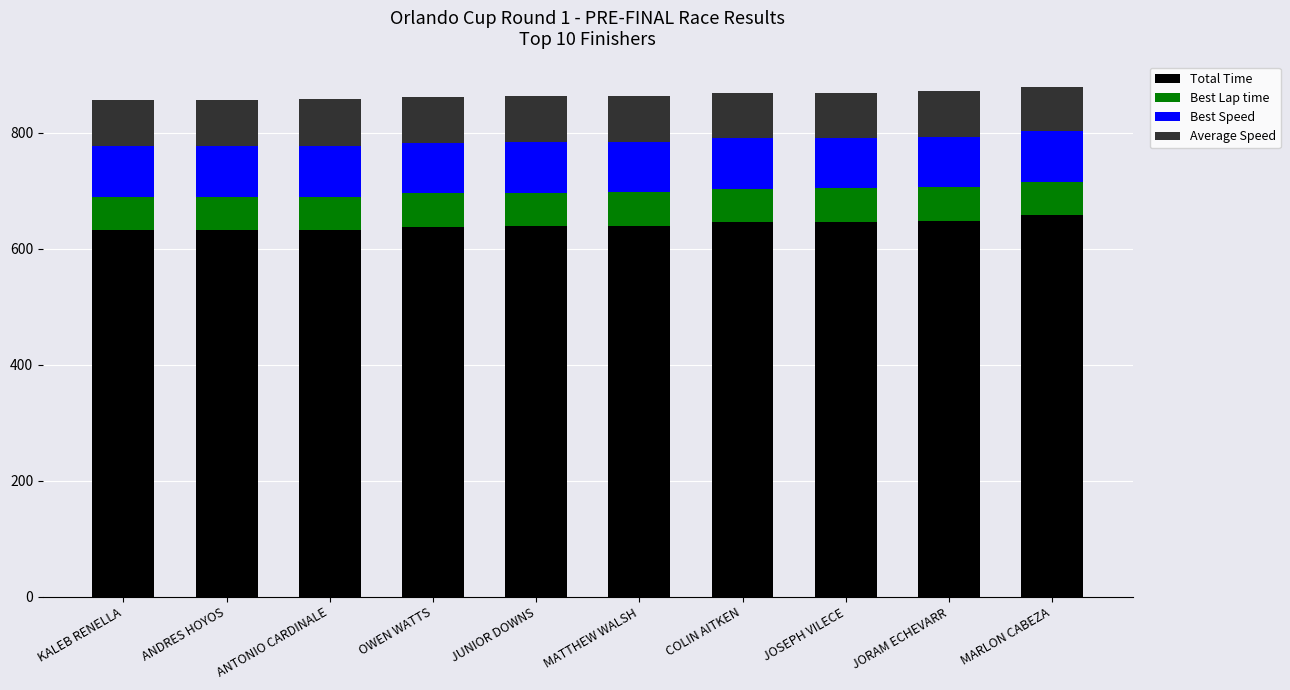

What is the difference between the maximum and minimum values in the Total Time series?

25.5